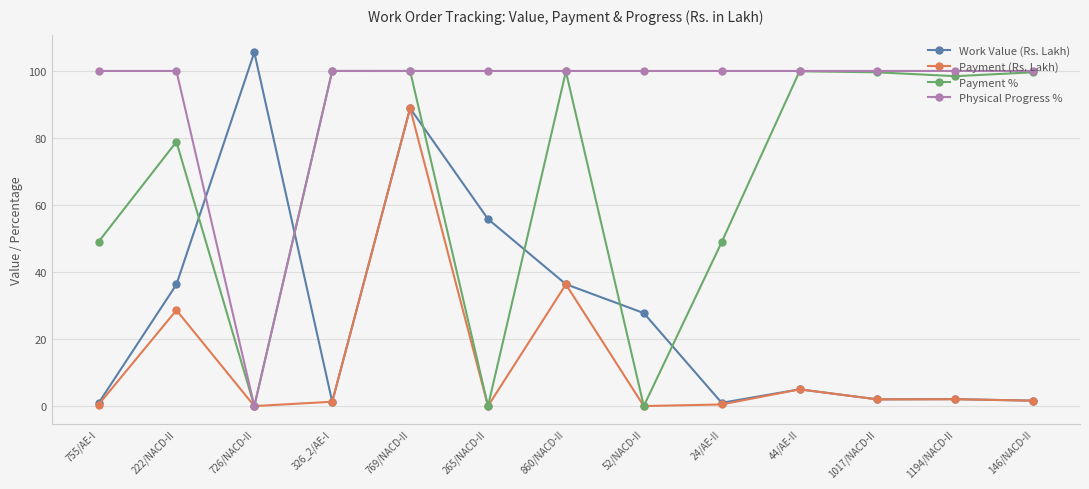

Rank the series by their average value, from lowest to highest.

Payment (Rs. Lakh), Work Value (Rs. Lakh), Payment %, Physical Progress %